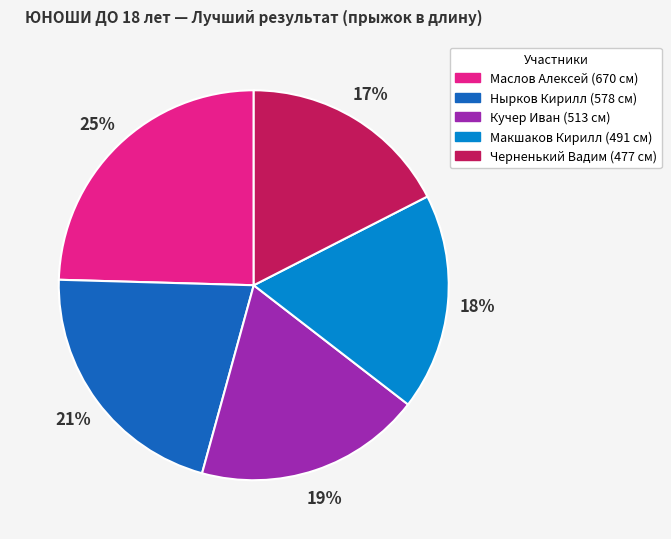

What is the ratio of the value at Нырков Кирилл to the value at Черненький Вадим?

1.2